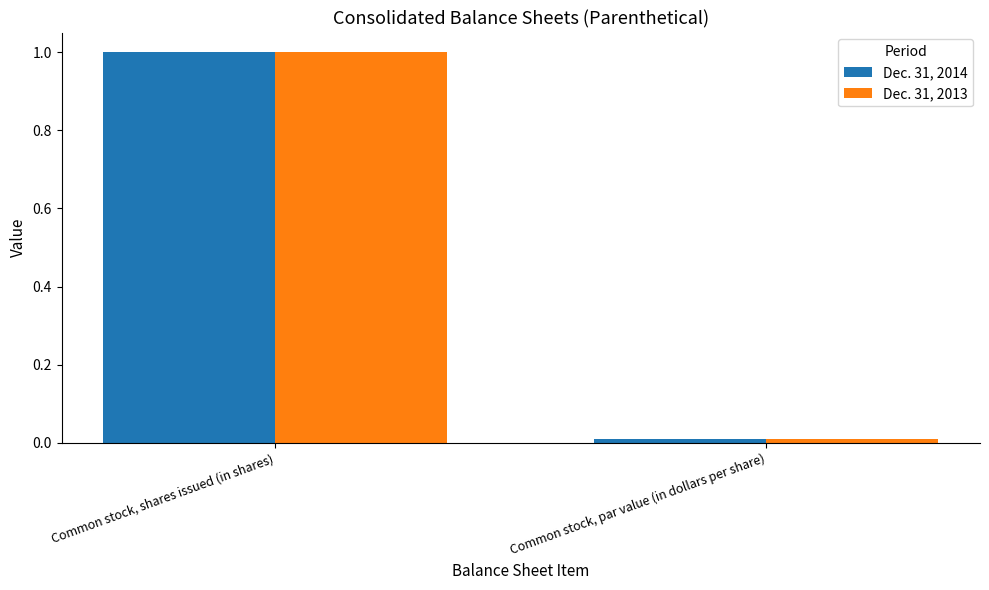

What is the value of the Dec. 31, 2013 bar at the 1st from the left?

1.0